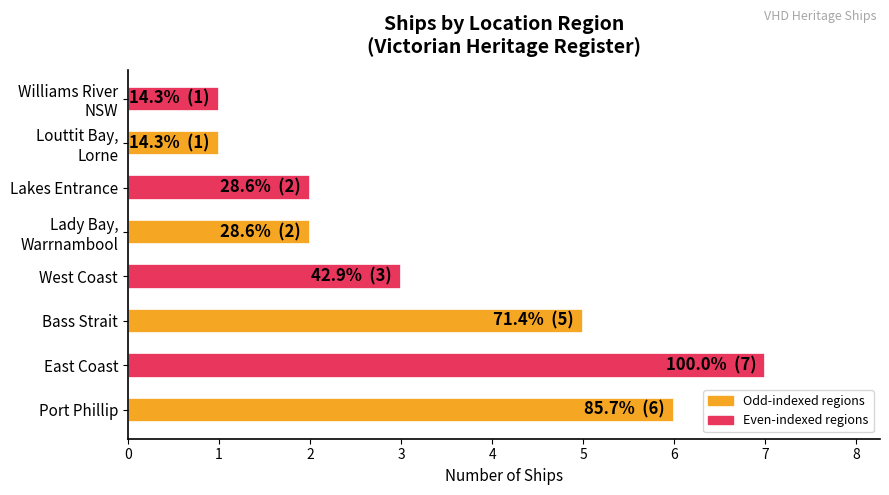

What is the sum of all values?

27